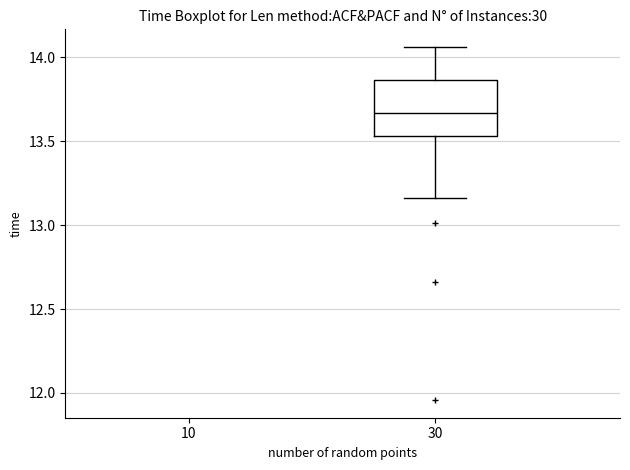

Transcribe this box plot: give where the median line is, the range the box spans, and where the two whiskers end, as read against the y-axis. The values are not printed on the chart, so give them approximately, as read against the axis.

median 13.65, box 13.55 to 13.85, whiskers 13.15 to 14.05